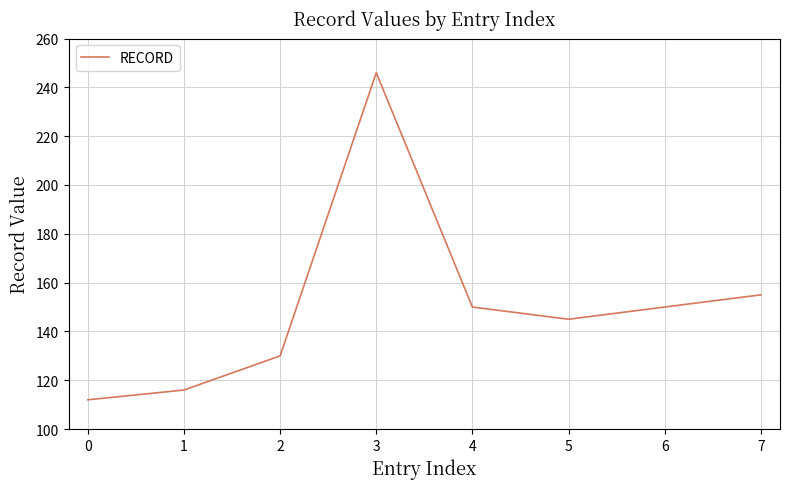

At which label is the value closest to 179?

7